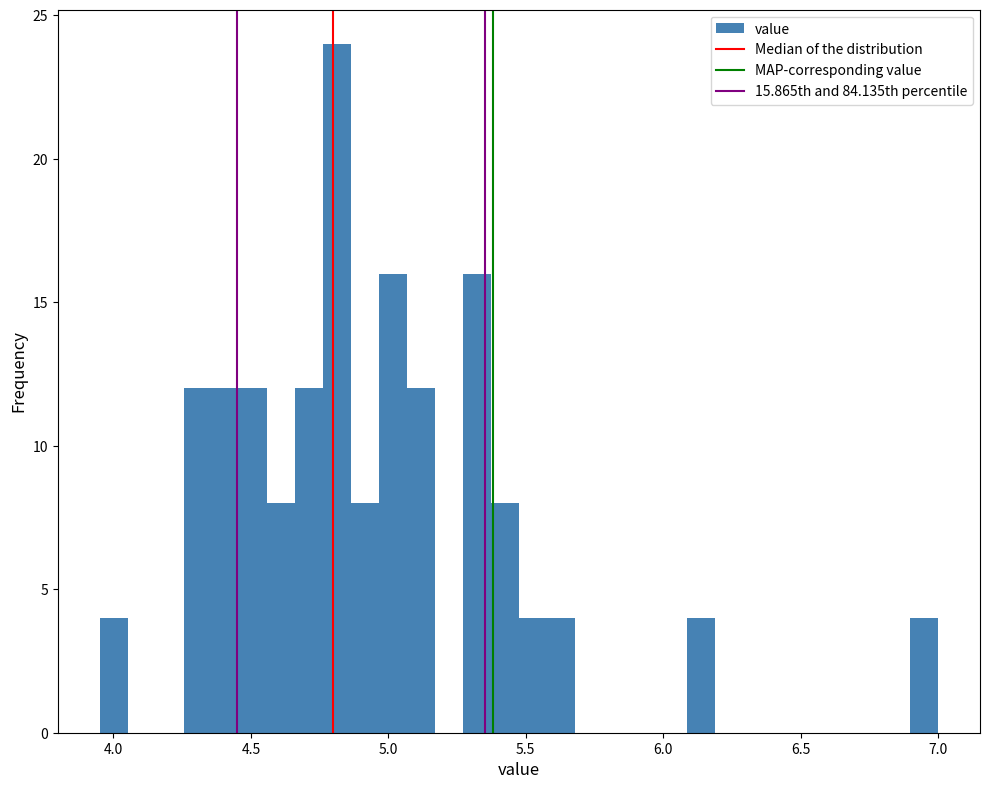

Around what value on the x-axis is the tallest bar? Give the approximate position of its centre, as read against the axis.

4.80